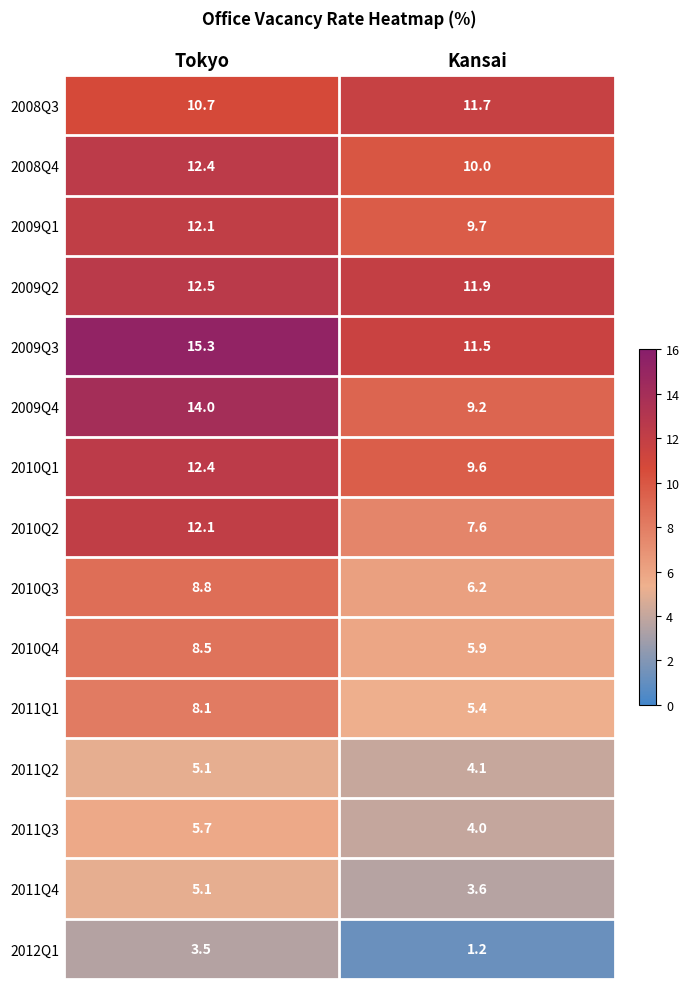

True or false: 2012Q1 has a value of 0.5 at Kansai.

False